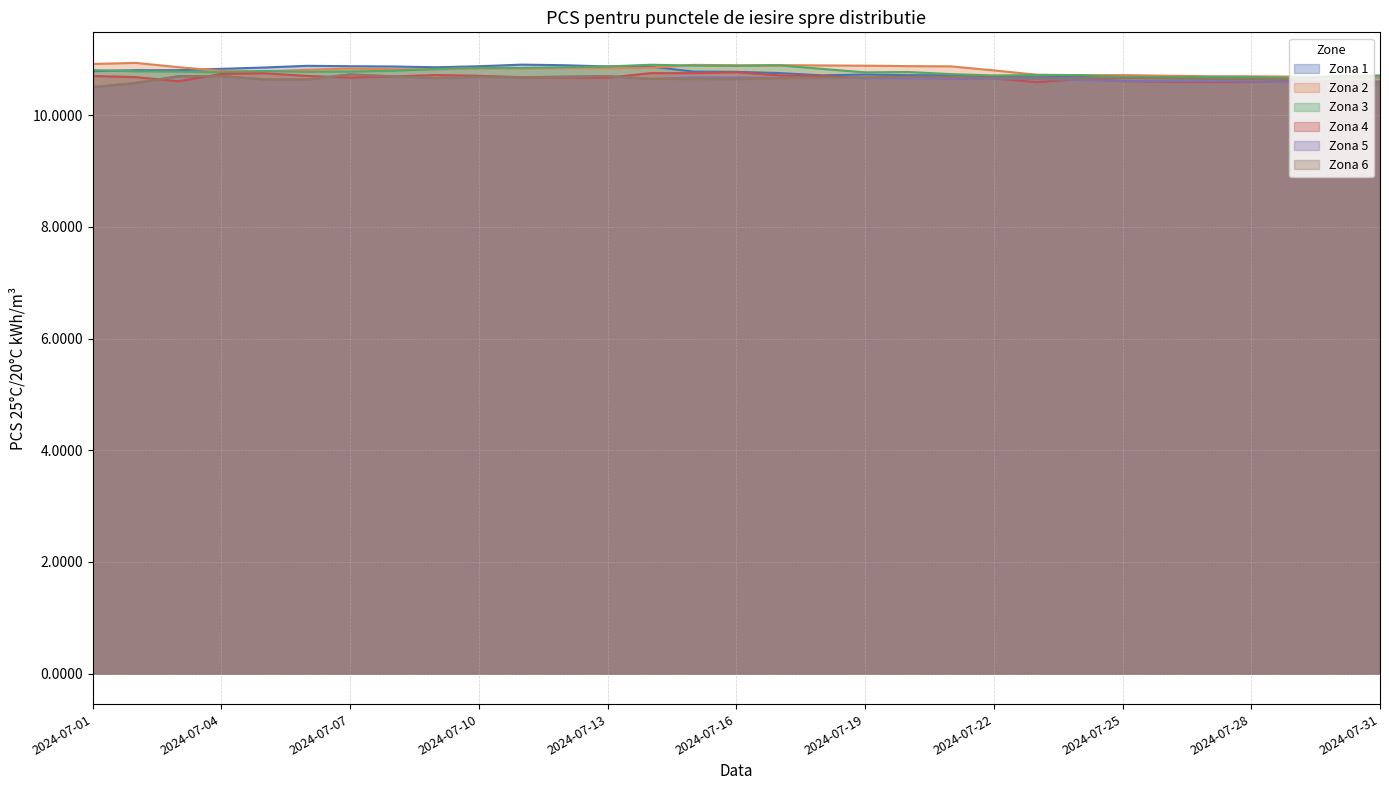

Which label corresponds to the smallest value in the chart?

2024-07-01